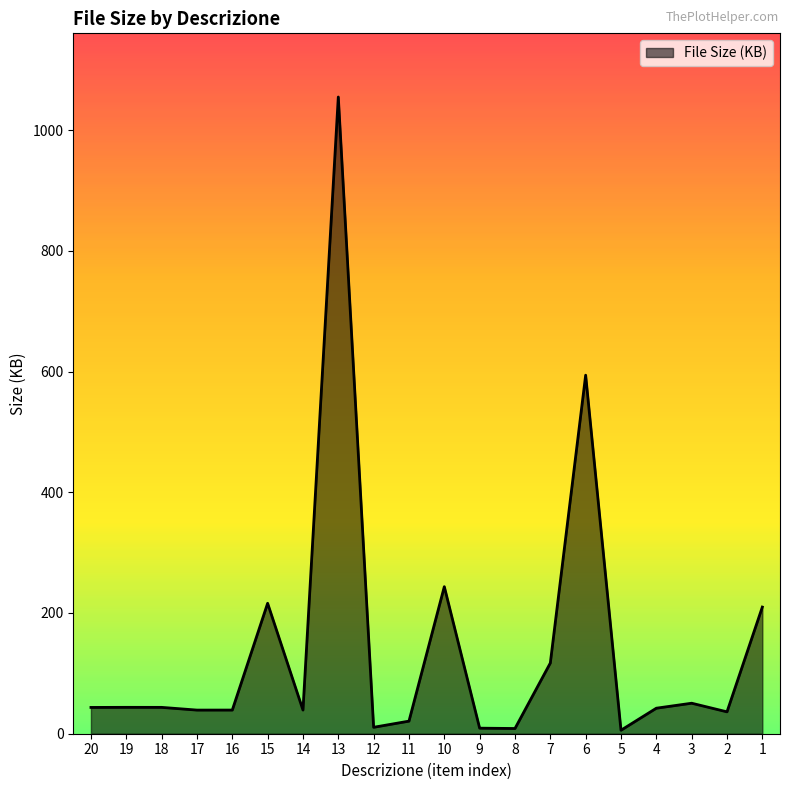

What is the difference between the maximum and minimum values?

1049.0